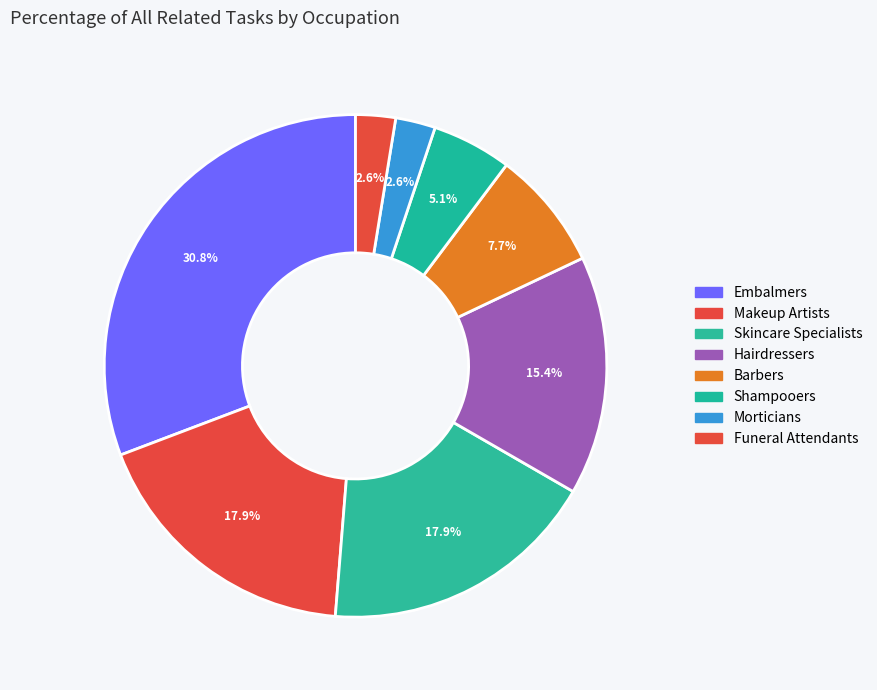

To the nearest percent, what is the combined percentage of Hairdressers and Barbers?

23%